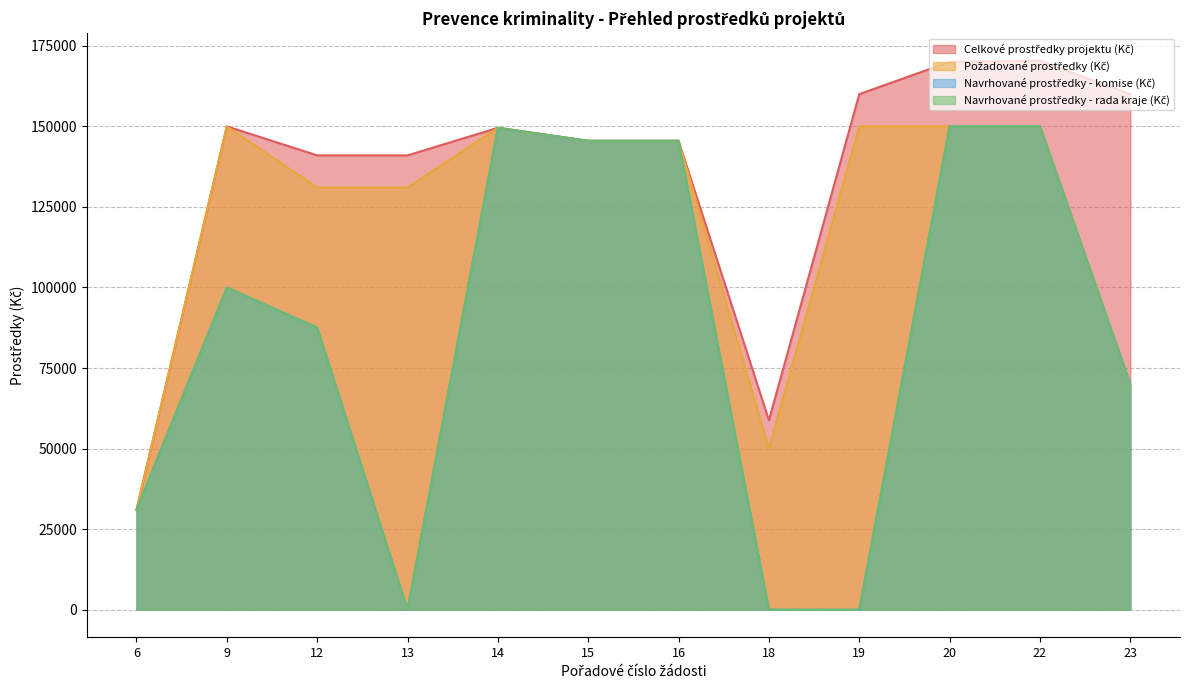

At how many categories does at least one series exceed 68009?

10